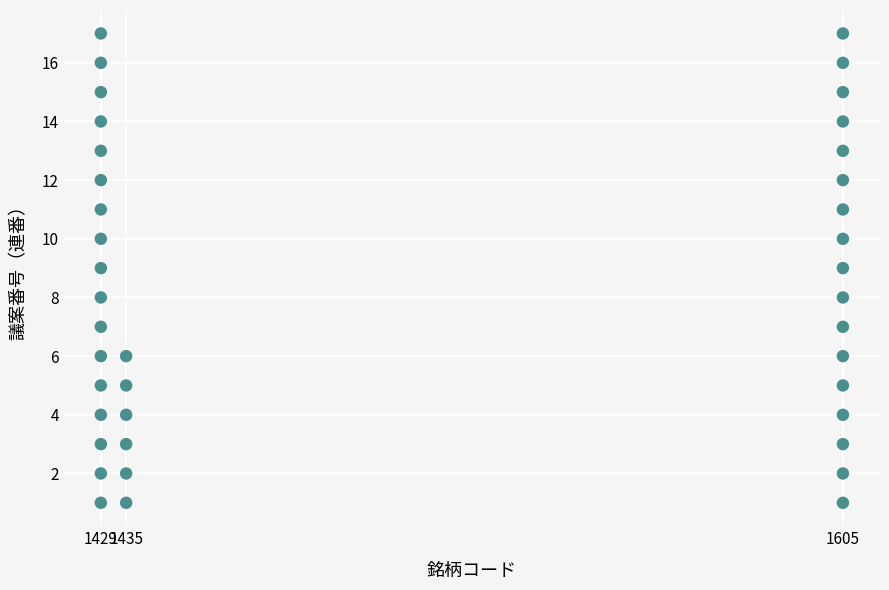

What is the range of Y values (max minus min)?

16